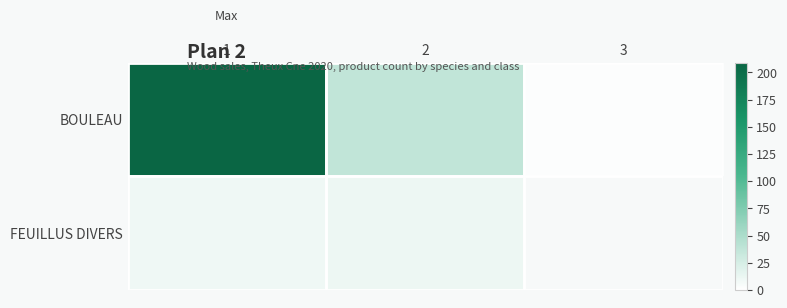

At which category is the sum across all series the highest?

1